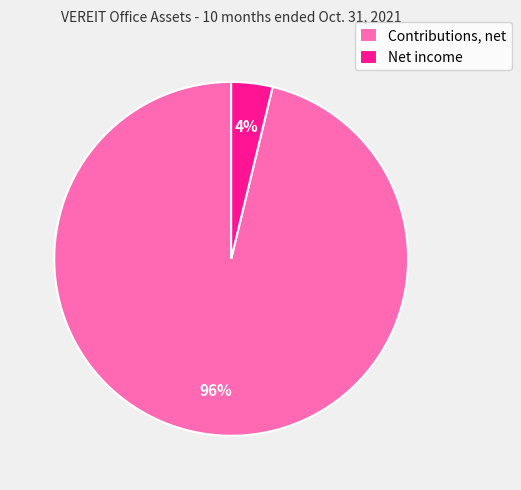

To the nearest percent, what is the average slice percentage?

50%